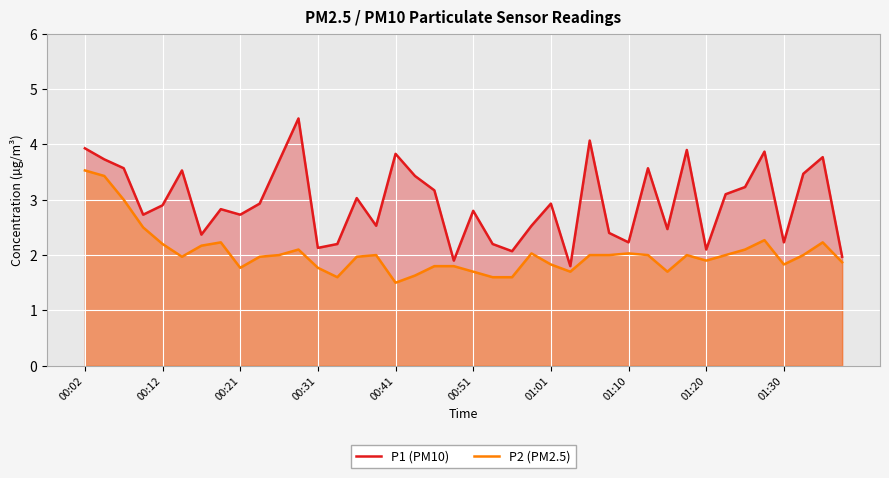

What is the difference between the highest and lowest values at 01:30?

0.4